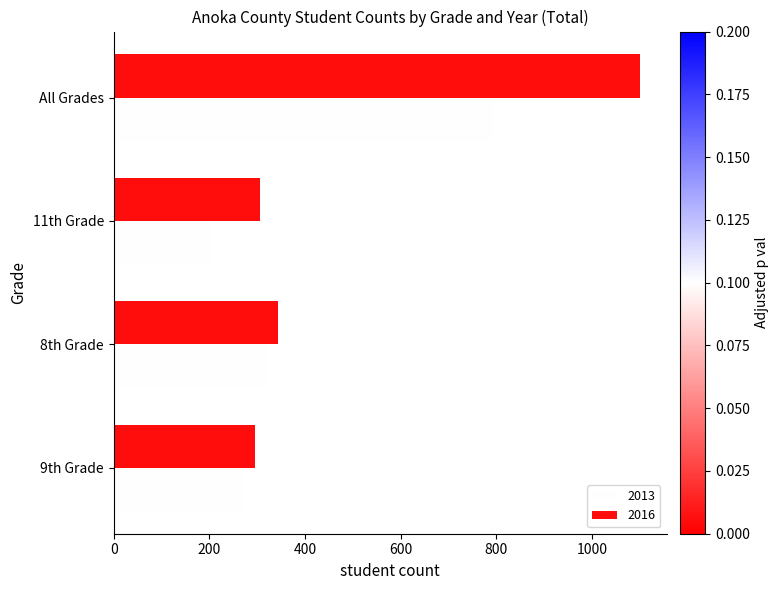

At which label does 2013 reach its minimum?

11th Grade